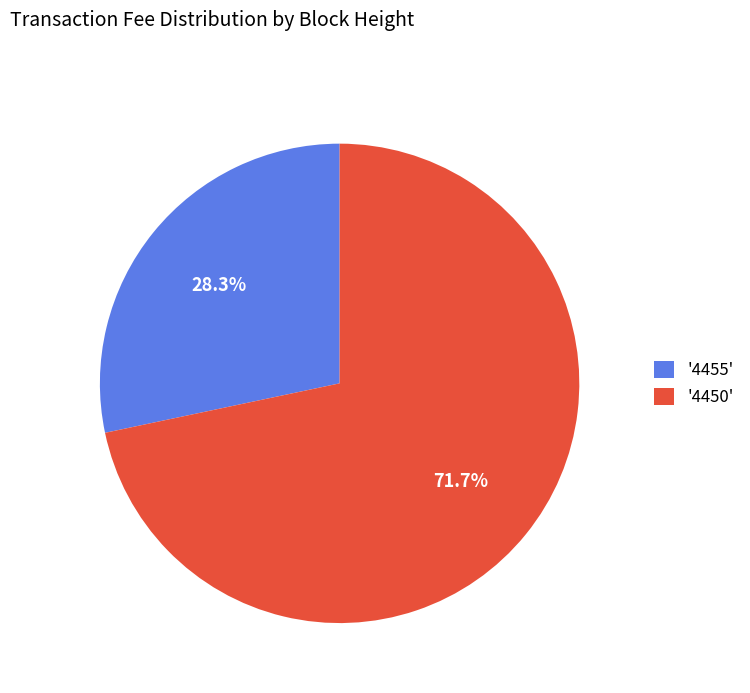

What is the ratio of the value at '4450' to the value at '4455'?

2.5